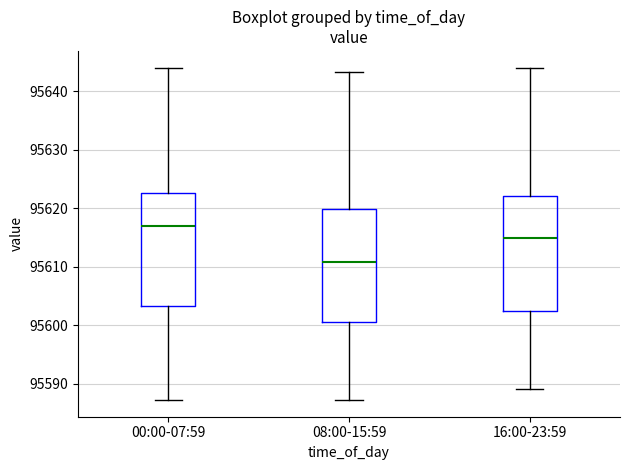

Where does the median line of the box for 00:00-07:59 sit on the y-axis? The values are not printed on the chart, so give them approximately, as read against the axis.

95617